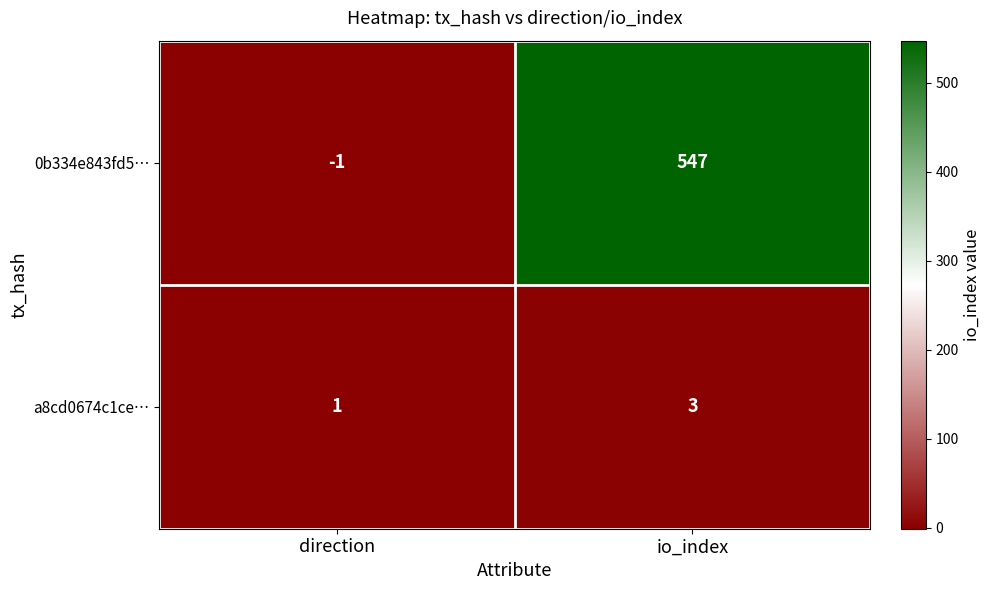

What is the maximum value shown in the chart?

547